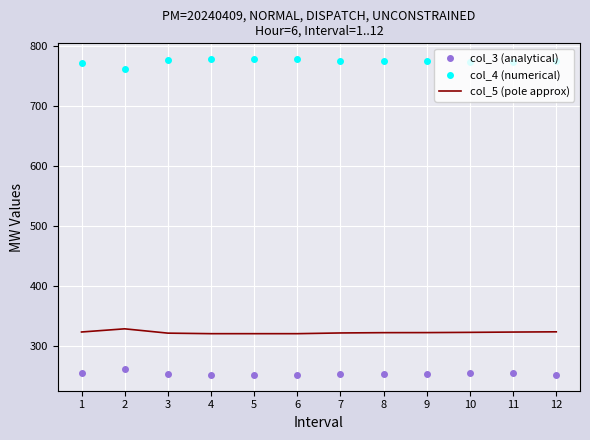

True or false: col_4 (numerical) and col_3 (analytical) intersect in this chart.

False